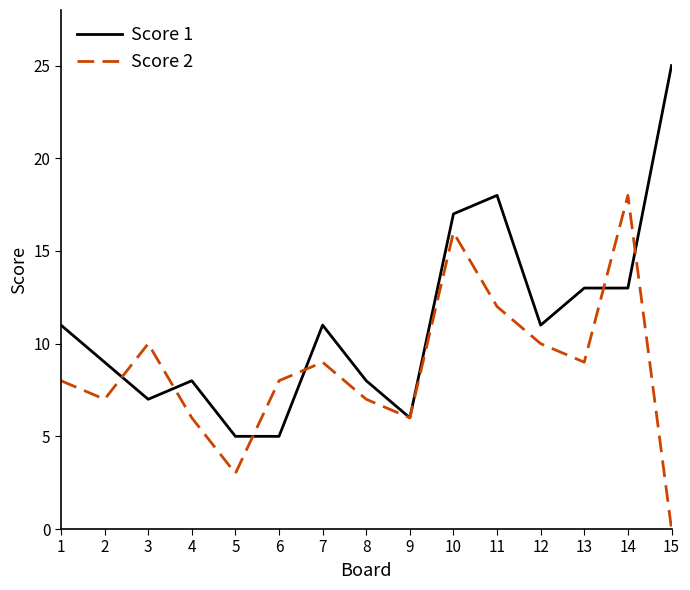

Reading left to right, transcribe all the data shown in this chart.

Score 1: 11	9	7	8	5	5	11	8	6	17	18	11	13	13	25
Score 2: 8	7	10	6	3	8	9	7	6	16	12	10	9	18	0